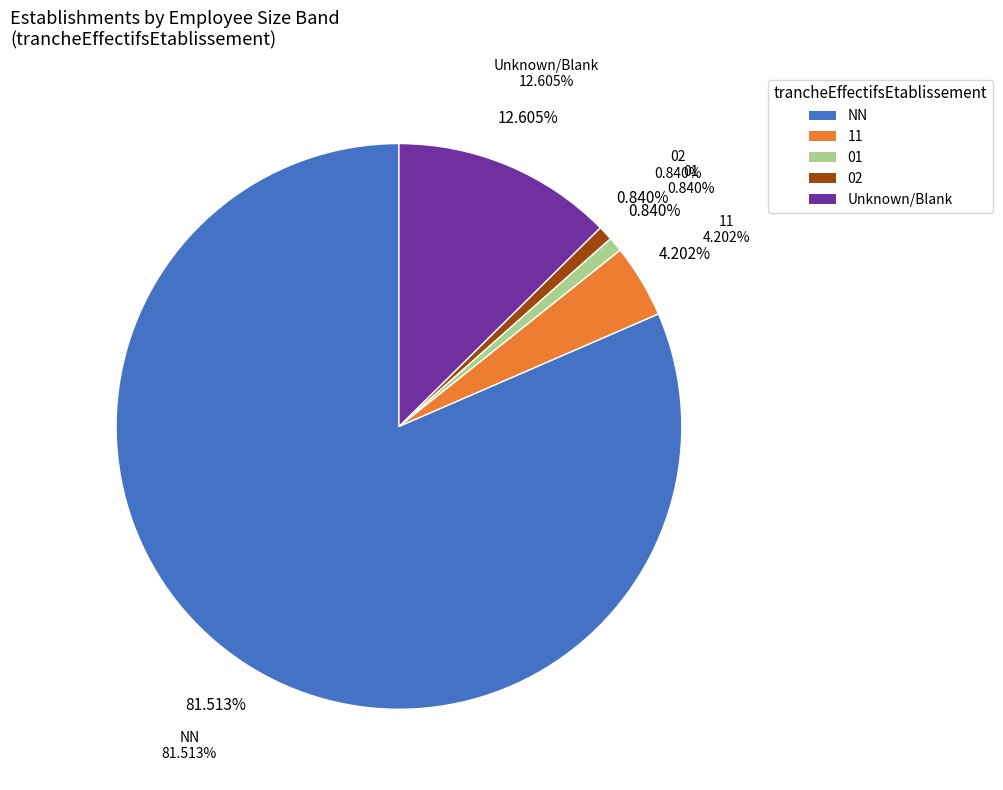

Count the number of slices in the pie.

5